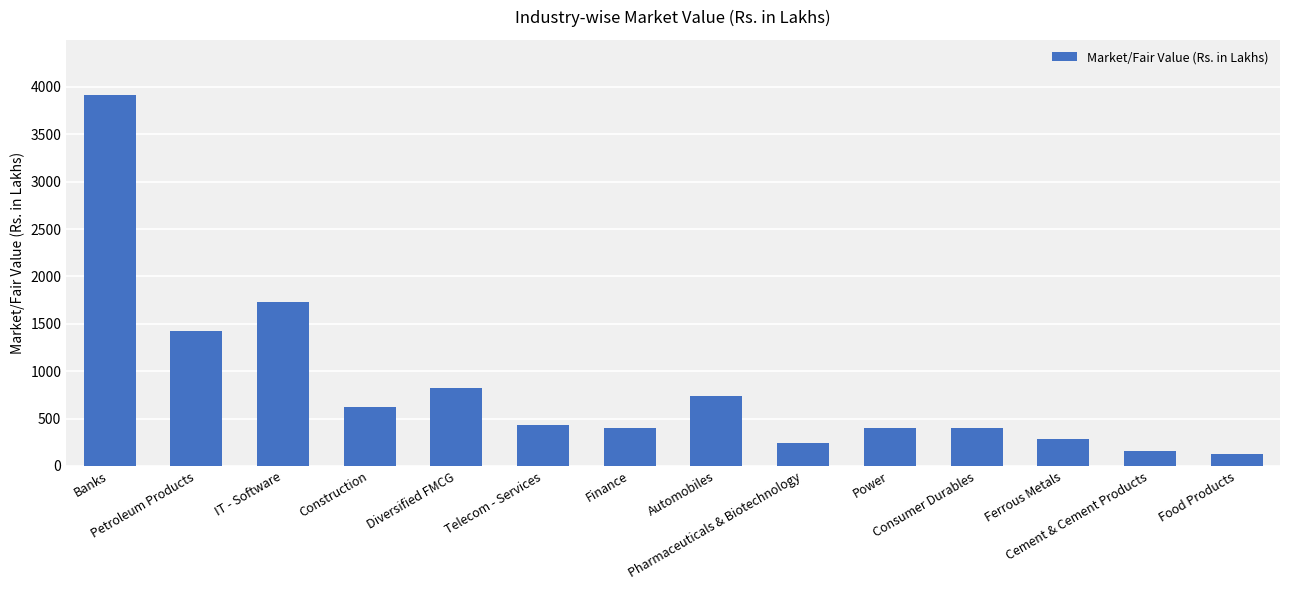

What is the minimum value shown in the chart?

130.1